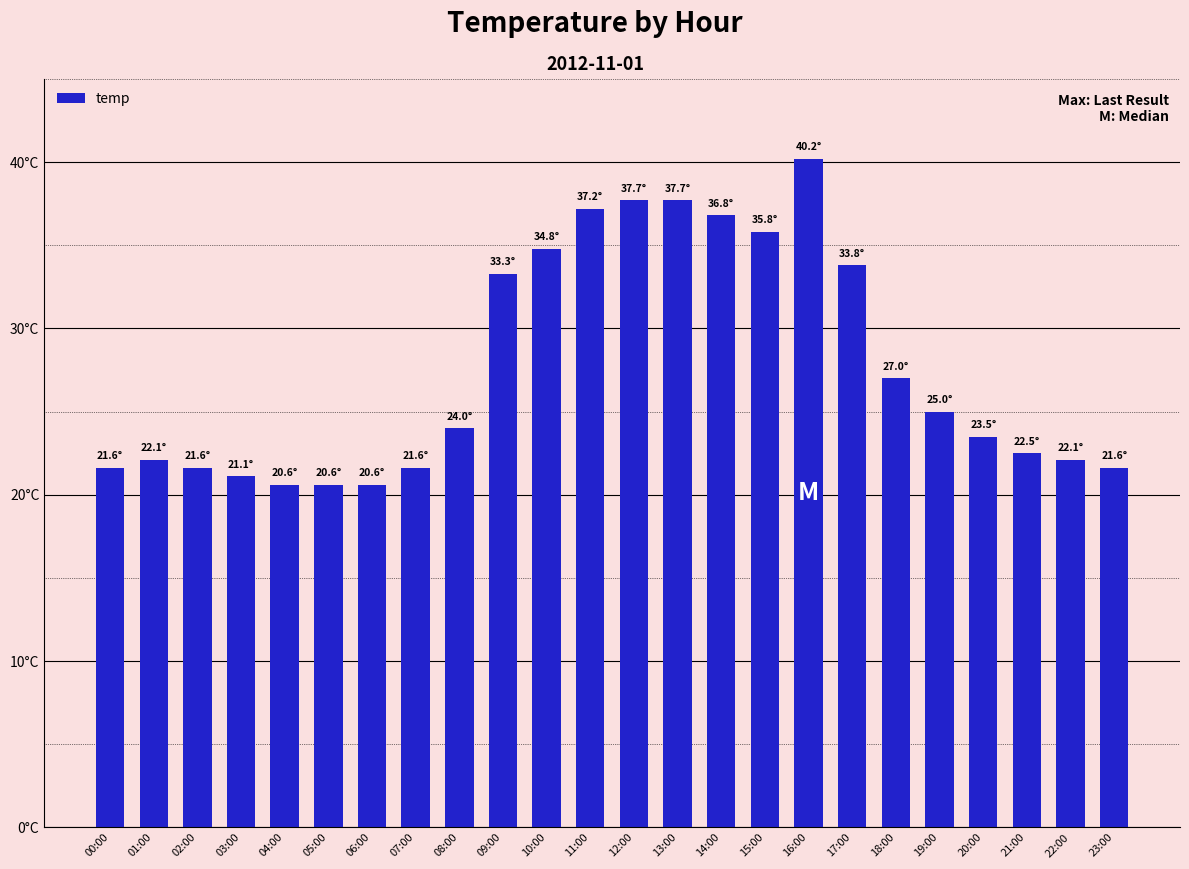

What is the value of the 3rd bar from the left?

21.6